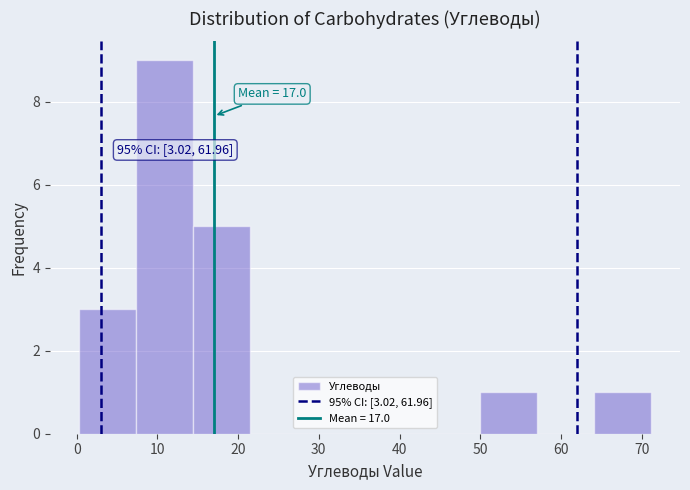

Over which range of the x-axis is the bar tallest?

7 to 14